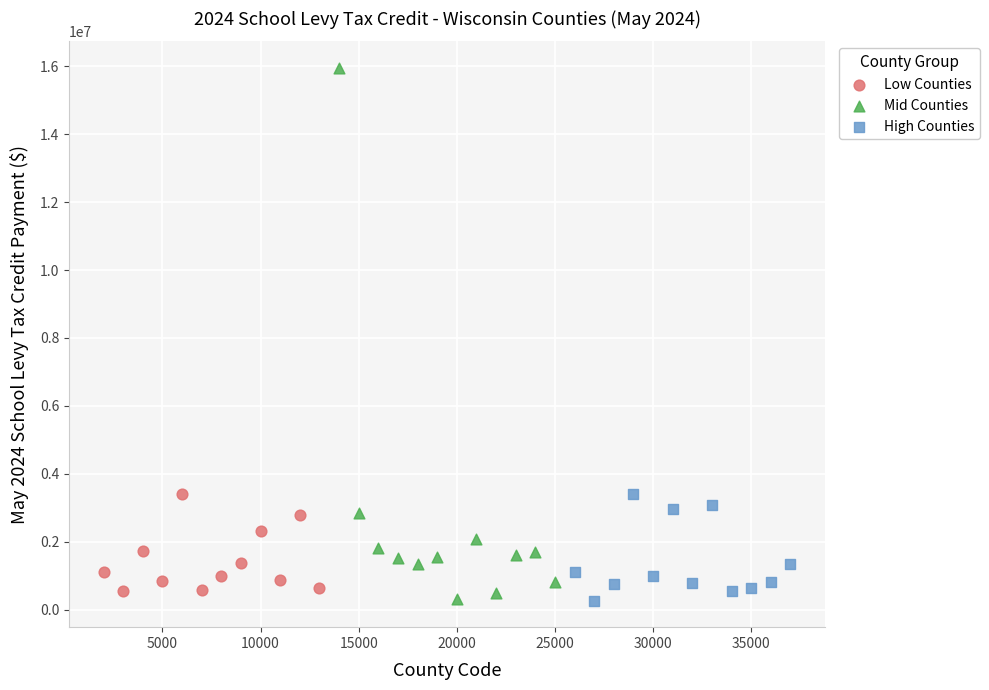

Which series has the widest spread of Y values?

Mid Counties